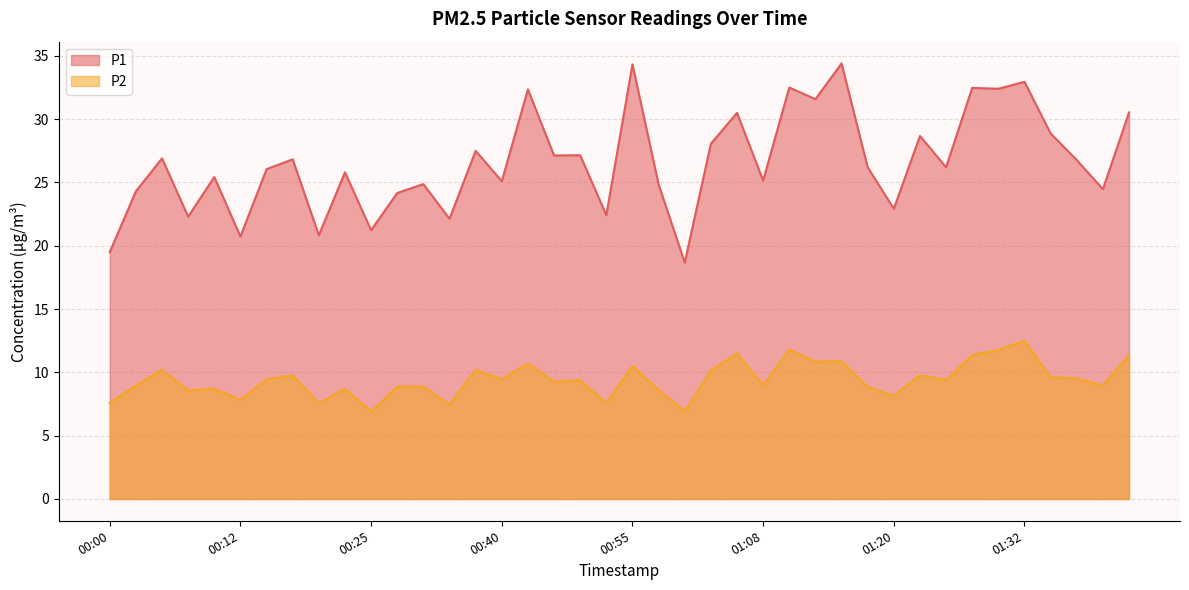

What is the value of the P1 point at the 8th from the left?

26.8